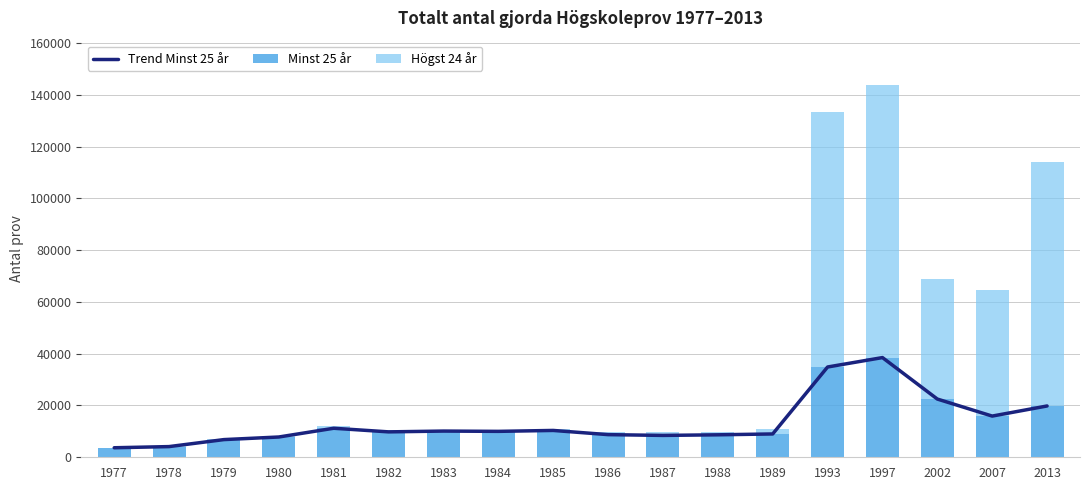

What is the lowest value of the Minst 25 år series?

3678